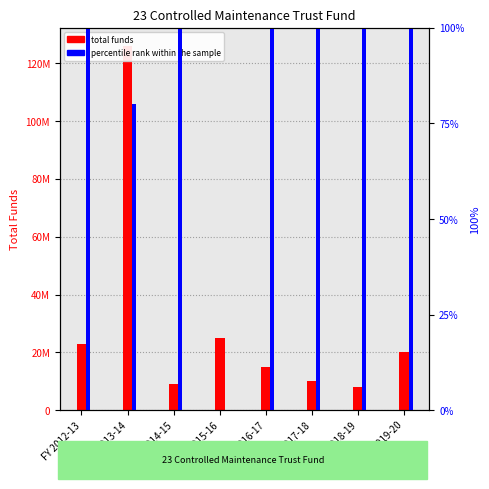

What are all the series names shown in the legend?

total funds, percentile rank within the sample